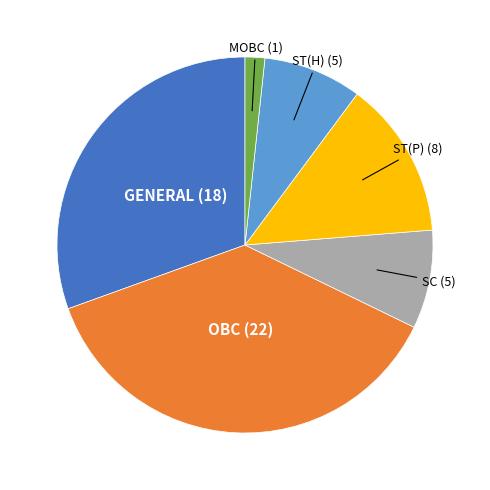

Which has a higher value, ST(P) or MOBC?

ST(P)